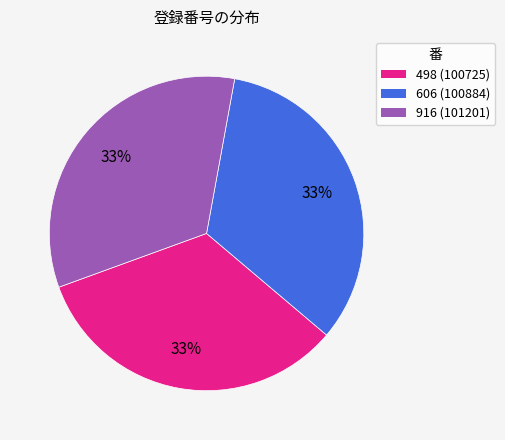

Does 498 represent more than half of the total?

No